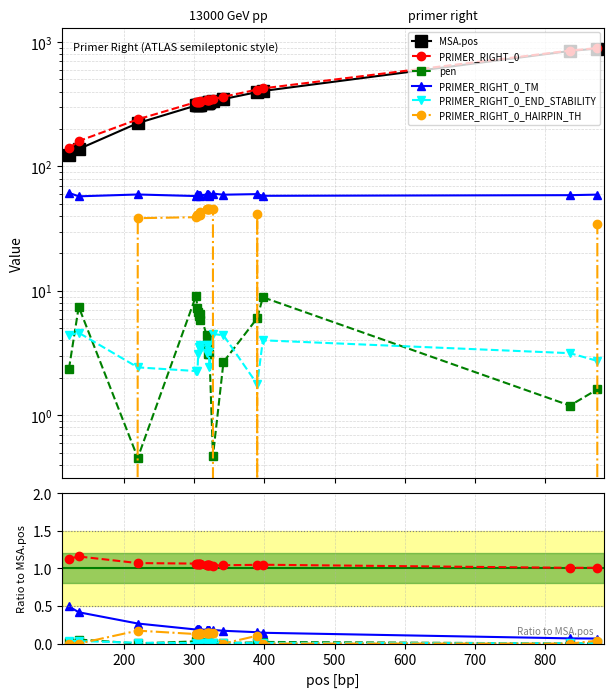

How many interior local peaks does the PRIMER_RIGHT_0_TM series have?

4